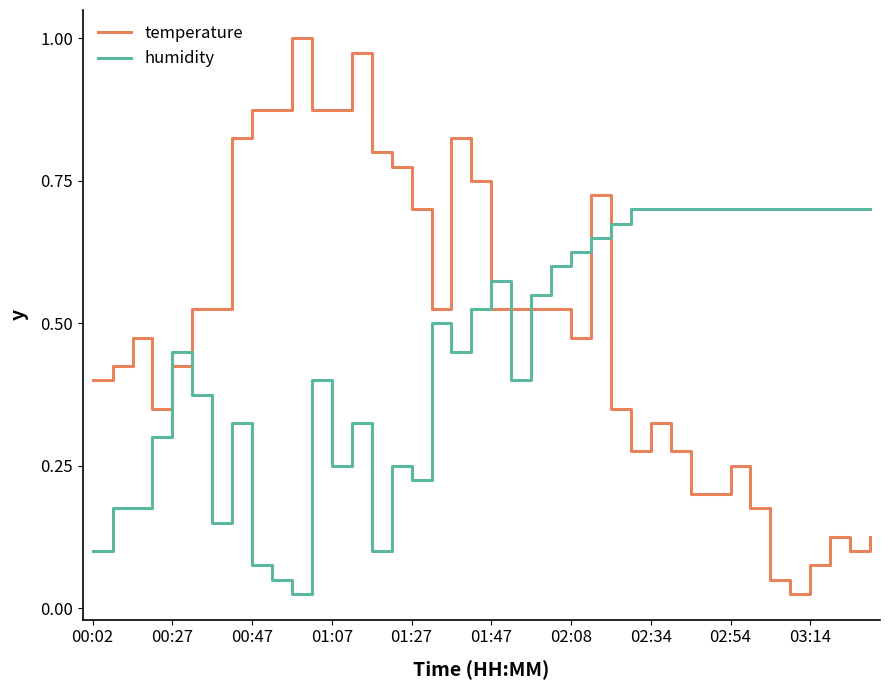

Rank the series by their maximum value, from lowest to highest.

humidity, temperature